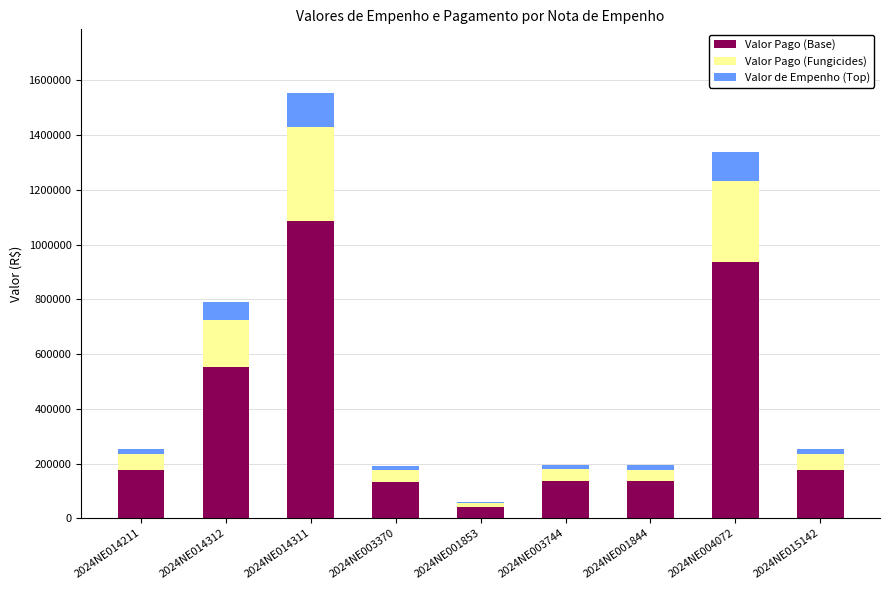

Are the bars grouped side by side (vs. stacked)?

No